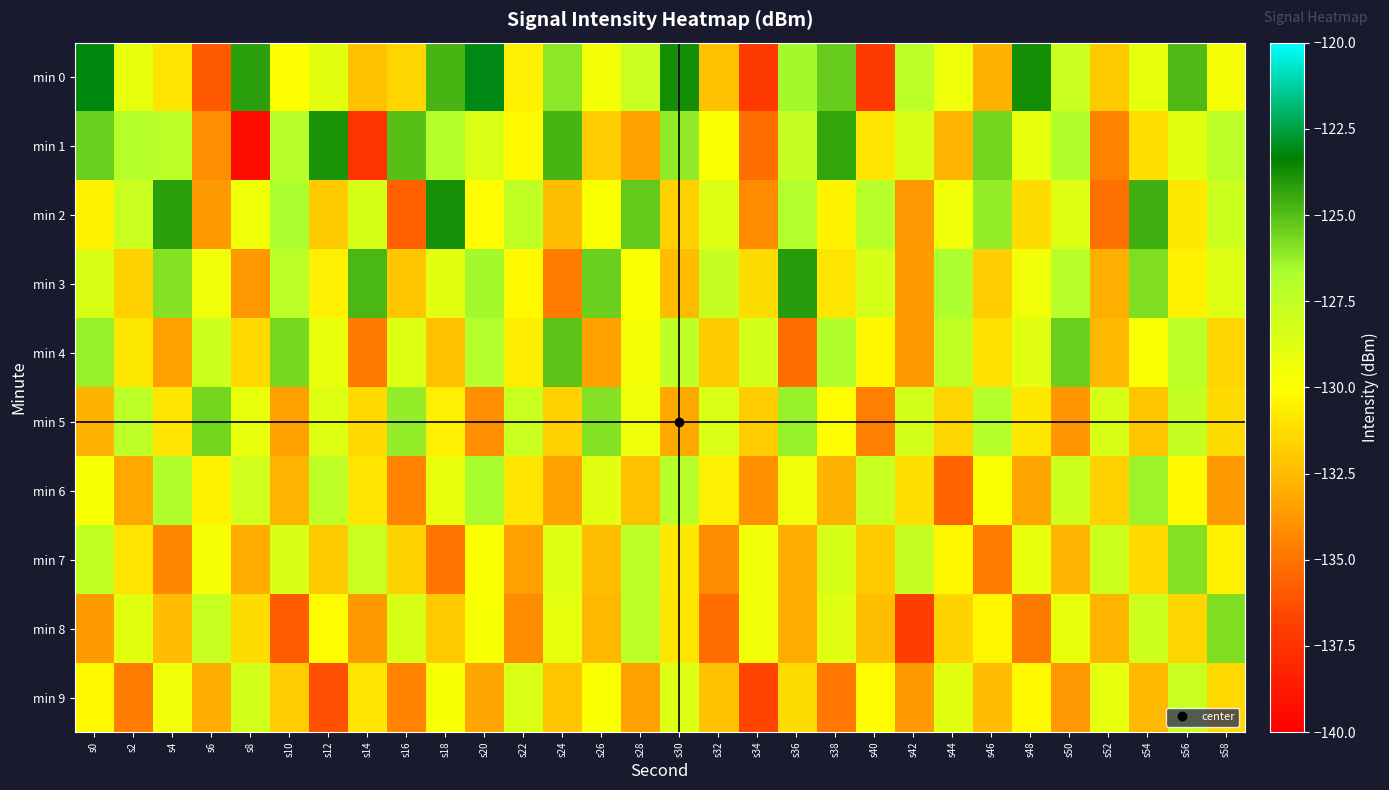

Reading left to right, list all the values displayed in this chart.

min 0: s0=-123.1	s2=-129.0	s4=-130.9	s6=-135.9	s8=-124.2	s10=-129.9	s12=-129.0	s14=-132.2	s16=-131.5	s18=-124.8	s20=-123.1	s22=-130.6	s24=-126.0	s26=-129.5	s28=-127.8	s30=-123.7	s32=-132.2	s34=-137.1	s36=-126.6	s38=-125.4	s40=-137.1	s42=-127.2	s44=-129.3	s46=-132.8	s48=-123.7	s50=-127.9	s52=-132.0	s54=-129.0	s56=-124.8	s58=-129.6
min 1: s0=-125.4	s2=-127.0	s4=-127.2	s6=-134.1	s8=-139.4	s10=-127.0	s12=-123.9	s14=-137.5	s16=-125.1	s18=-127.0	s20=-128.5	s22=-130.2	s24=-124.7	s26=-131.8	s28=-133.4	s30=-126.1	s32=-129.8	s34=-135.2	s36=-127.6	s38=-124.3	s40=-130.9	s42=-128.4	s44=-132.7	s46=-125.6	s48=-129.1	s50=-126.8	s52=-134.5	s54=-131.2	s56=-128.9	s58=-127.3
min 2: s0=-130.5	s2=-127.8	s4=-124.2	s6=-133.6	s8=-129.4	s10=-126.7	s12=-131.9	s14=-128.3	s16=-135.7	s18=-123.8	s20=-130.1	s22=-127.5	s24=-132.4	s26=-129.8	s28=-125.3	s30=-131.7	s32=-128.6	s34=-134.2	s36=-126.9	s38=-130.4	s40=-127.1	s42=-133.8	s44=-129.5	s46=-126.2	s48=-131.3	s50=-128.7	s52=-135.1	s54=-124.6	s56=-130.8	s58=-127.9
min 3: s0=-128.4	s2=-131.7	s4=-125.9	s6=-129.3	s8=-133.8	s10=-127.2	s12=-130.6	s14=-124.8	s16=-132.1	s18=-128.9	s20=-126.5	s22=-130.2	s24=-134.7	s26=-125.4	s28=-129.8	s30=-132.5	s32=-127.6	s34=-131.3	s36=-124.1	s38=-130.9	s40=-128.3	s42=-133.6	s44=-126.7	s46=-131.8	s48=-129.4	s50=-127.1	s52=-132.9	s54=-125.8	s56=-130.5	s58=-128.7
min 4: s0=-126.3	s2=-130.8	s4=-133.5	s6=-127.9	s8=-131.4	s10=-125.7	s12=-129.2	s14=-134.8	s16=-128.6	s18=-132.3	s20=-126.9	s22=-130.7	s24=-125.1	s26=-133.4	s28=-129.6	s30=-127.4	s32=-131.9	s34=-128.2	s36=-135.3	s38=-126.8	s40=-130.3	s42=-133.7	s44=-127.5	s46=-131.1	s48=-128.8	s50=-125.4	s52=-132.6	s54=-129.9	s56=-127.2	s58=-131.5
min 5: s0=-132.8	s2=-127.3	s4=-130.9	s6=-125.6	s8=-129.1	s10=-133.5	s12=-128.7	s14=-131.4	s16=-126.2	s18=-130.6	s20=-134.1	s22=-127.8	s24=-131.7	s26=-125.9	s28=-129.4	s30=-133.2	s32=-128.5	s34=-131.8	s36=-126.3	s38=-130.1	s40=-134.6	s42=-128.2	s44=-131.5	s46=-127.0	s48=-130.8	s50=-133.9	s52=-128.4	s54=-132.1	s56=-127.6	s58=-131.3
min 6: s0=-129.7	s2=-133.2	s4=-126.8	s6=-130.5	s8=-128.1	s10=-132.7	s12=-127.4	s14=-131.0	s16=-134.5	s18=-129.2	s20=-126.6	s22=-130.9	s24=-133.4	s26=-128.8	s28=-132.3	s30=-127.1	s32=-130.6	s34=-134.0	s36=-129.3	s38=-132.8	s40=-127.7	s42=-131.2	s44=-135.6	s46=-129.8	s48=-133.3	s50=-128.0	s52=-131.7	s54=-126.4	s56=-130.2	s58=-133.7
min 7: s0=-127.5	s2=-131.0	s4=-134.3	s6=-129.6	s8=-133.1	s10=-128.4	s12=-132.0	s14=-127.8	s16=-131.6	s18=-135.0	s20=-129.9	s22=-133.5	s24=-128.7	s26=-132.4	s28=-127.2	s30=-130.8	s32=-134.2	s34=-129.4	s36=-133.0	s38=-128.3	s40=-131.9	s42=-127.6	s44=-130.3	s46=-134.7	s48=-129.1	s50=-132.7	s52=-128.0	s54=-131.4	s56=-125.9	s58=-130.5
min 8: s0=-133.6	s2=-128.9	s4=-132.5	s6=-127.7	s8=-131.3	s10=-135.8	s12=-130.1	s14=-133.7	s16=-128.4	s18=-132.0	s20=-129.7	s22=-134.2	s24=-129.0	s26=-132.6	s28=-127.3	s30=-130.9	s32=-135.3	s34=-129.5	s36=-133.1	s38=-128.8	s40=-132.4	s42=-137.0	s44=-131.6	s46=-130.3	s48=-134.8	s50=-129.1	s52=-132.7	s54=-128.0	s56=-131.5	s58=-125.8
min 9: s0=-130.2	s2=-134.7	s4=-129.4	s6=-133.0	s8=-128.2	s10=-131.8	s12=-136.3	s14=-130.9	s16=-134.5	s18=-129.7	s20=-133.3	s22=-128.5	s24=-132.1	s26=-129.8	s28=-133.4	s30=-128.6	s32=-132.2	s34=-136.7	s36=-131.3	s38=-134.9	s40=-130.1	s42=-133.7	s44=-128.9	s46=-132.5	s48=-130.2	s50=-133.8	s52=-129.0	s54=-132.6	s56=-127.8	s58=-131.4